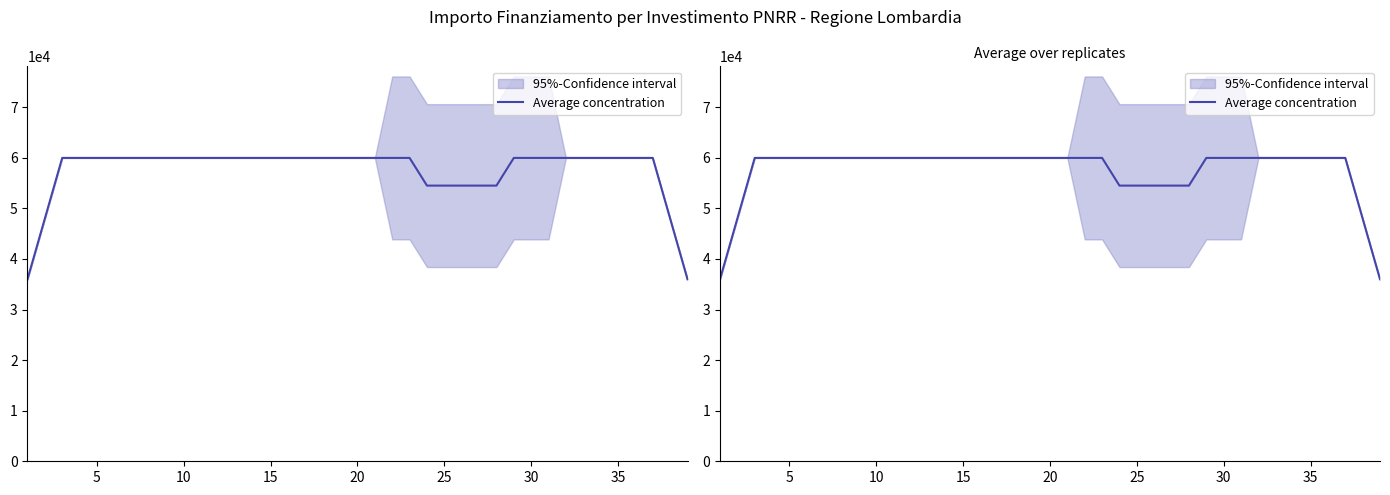

What is the approximate value at 25?

54490.6